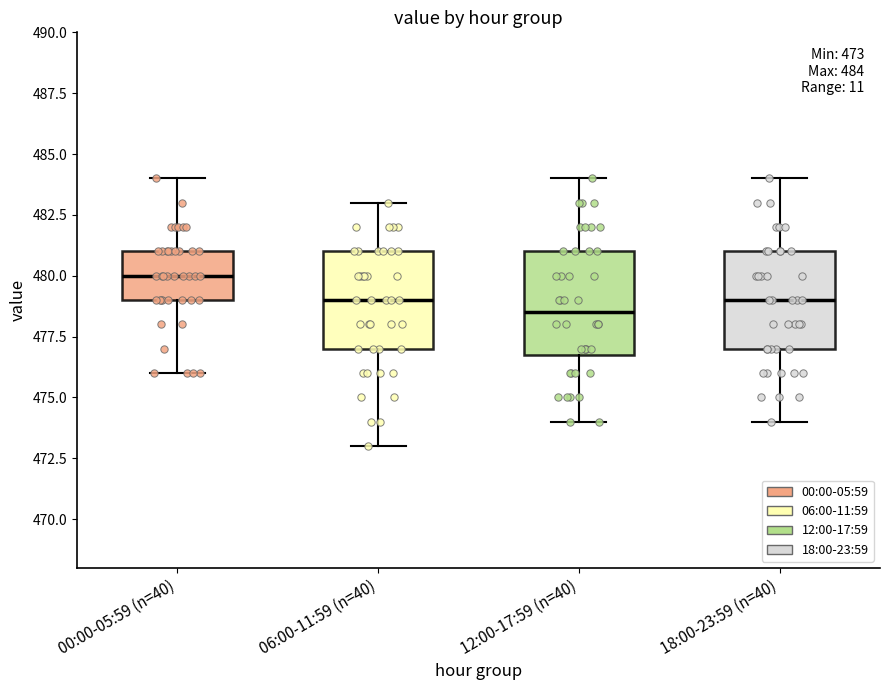

Which box has the highest median line?

00:00-05:59 (n=40)